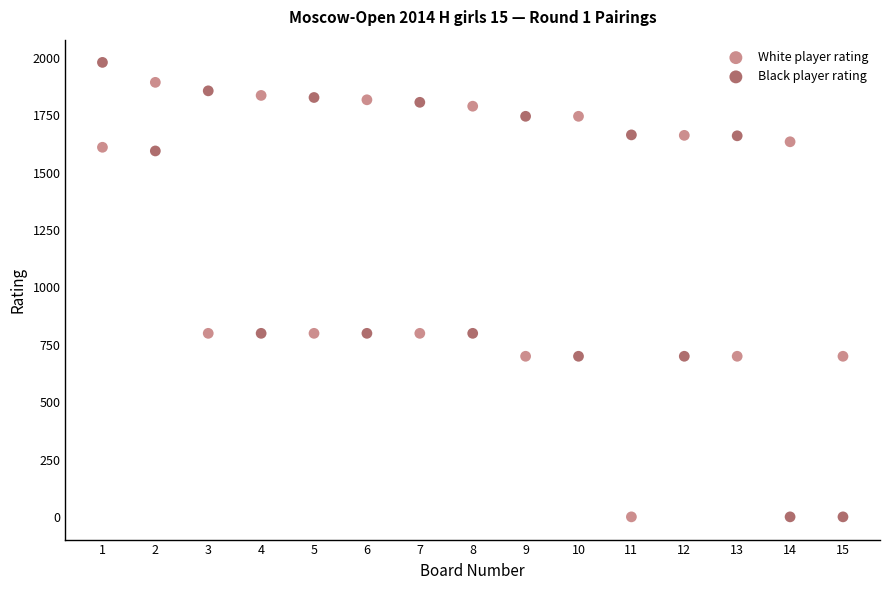

What are all the series names shown in the legend?

White player rating, Black player rating